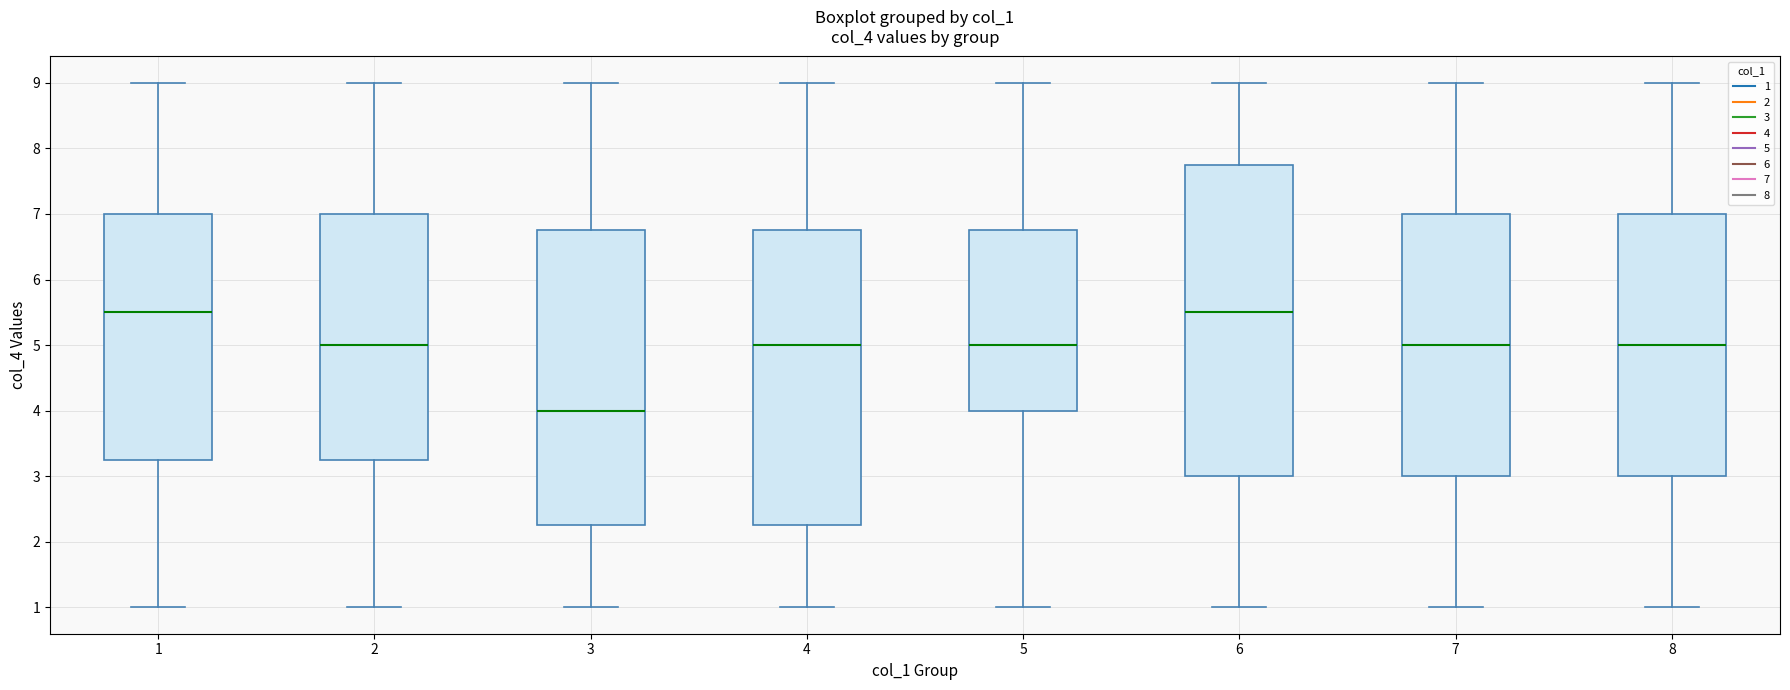

Where does the upper whisker of the box at x = 2 end on the y-axis? The values are not printed on the chart, so give them approximately, as read against the axis.

9.0